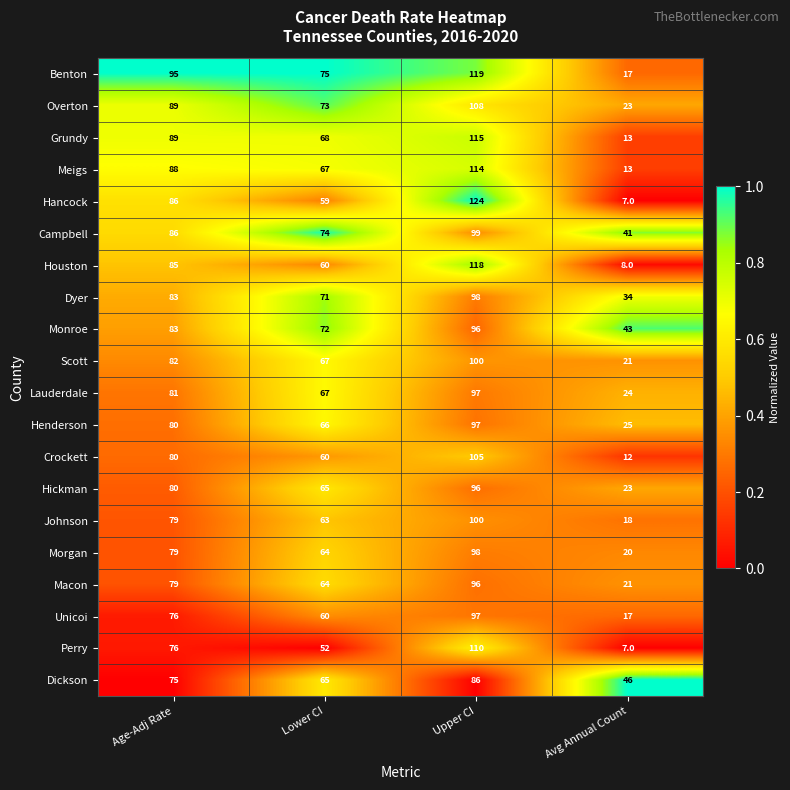

What is the difference between the second highest and second lowest values in the Macon series?

15